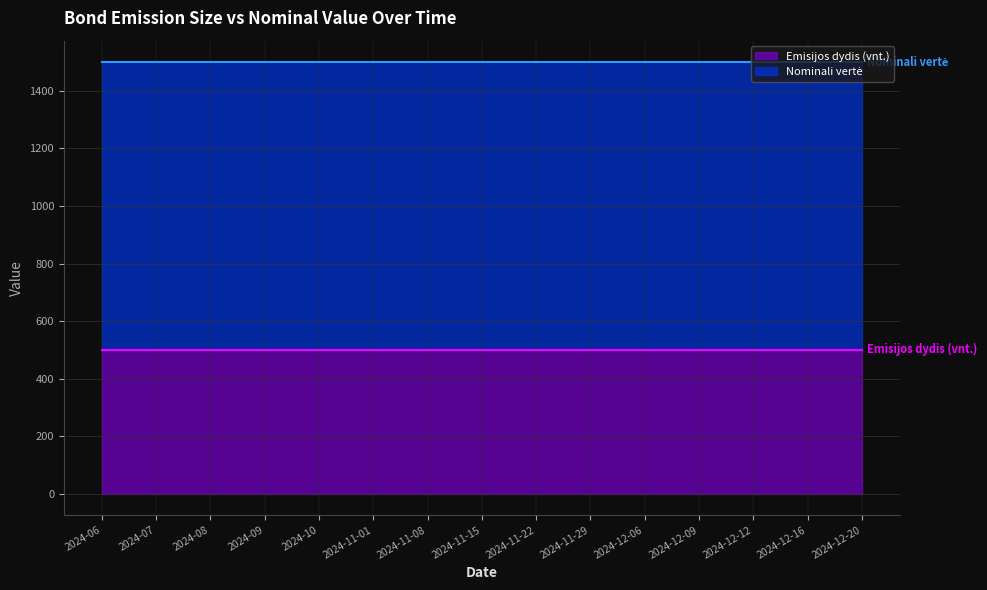

Rank the categories by Emisijos dydis (vnt.) (line) value from lowest to highest.

2024-06, 2024-07, 2024-08, 2024-09, 2024-10, 2024-11-01, 2024-11-08, 2024-11-15, 2024-11-22, 2024-11-29, 2024-12-06, 2024-12-09, 2024-12-12, 2024-12-16, 2024-12-20